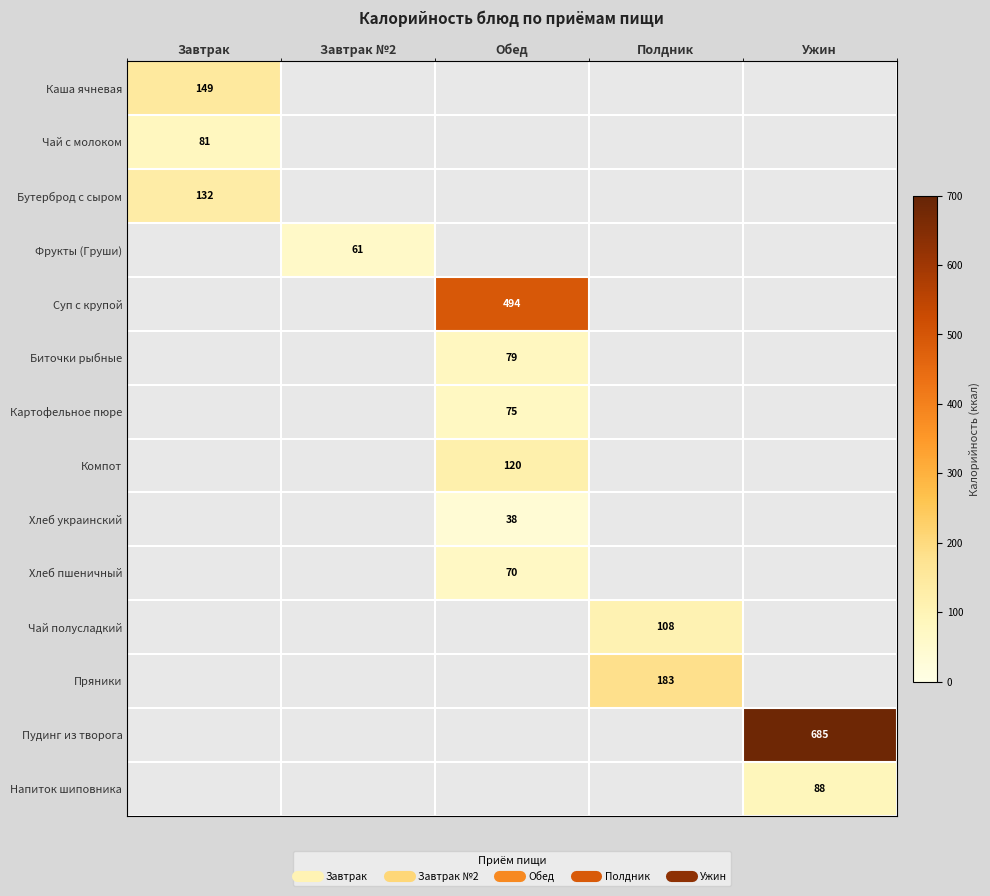

Rank the categories by Биточки рыбные value from lowest to highest.

Завтрак, Завтрак №2, Полдник, Ужин, Обед